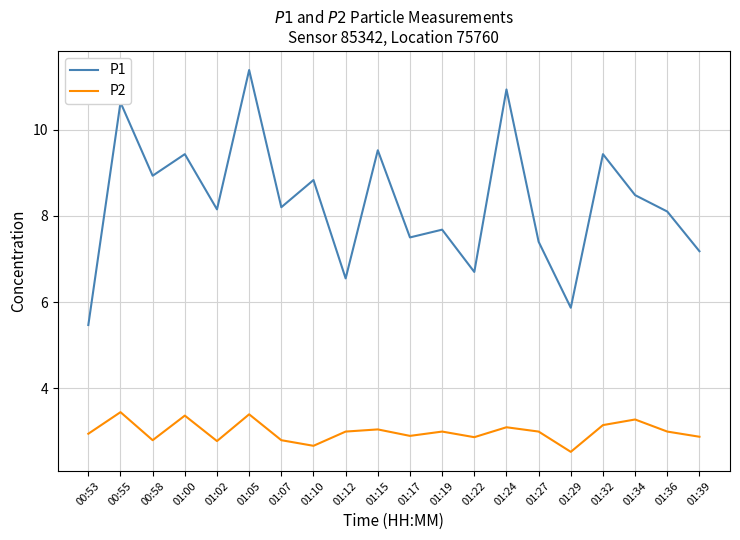

Which label corresponds to the smallest value in the chart?

01:29